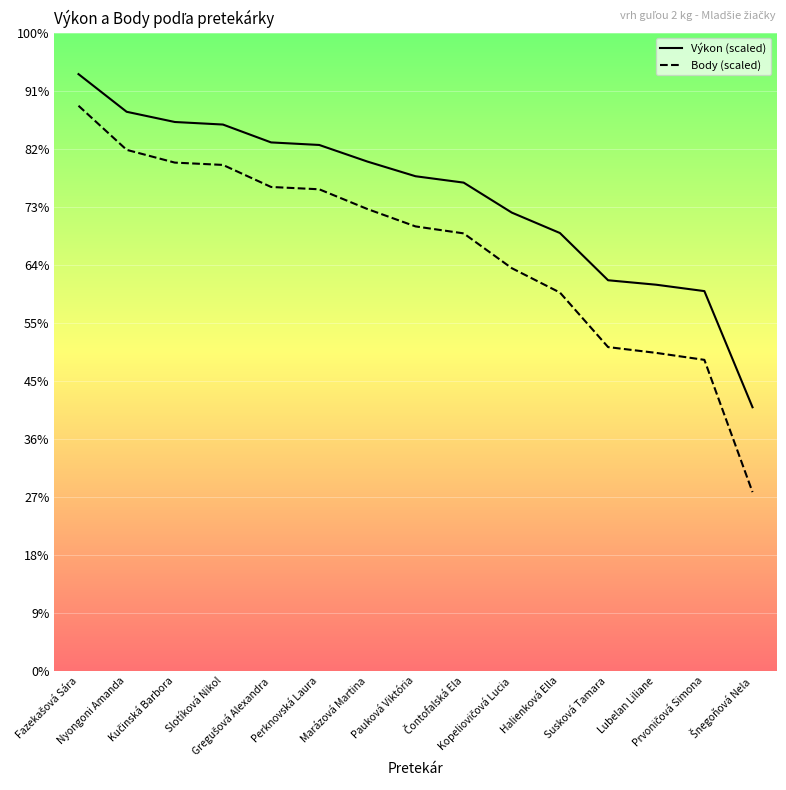

The value of Výkon (scaled) at Lubelan Liliane is 332.8. True or false?

True